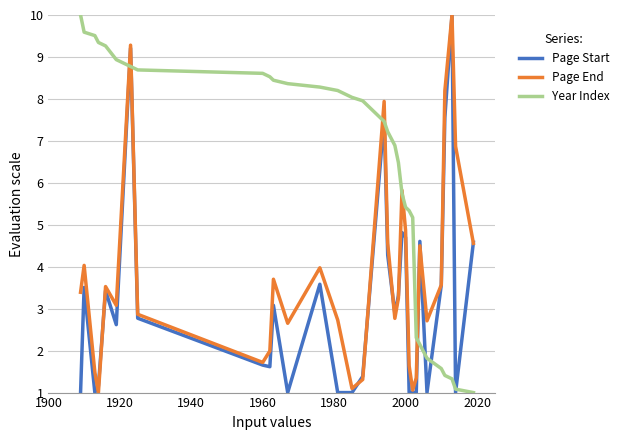

What is the sum of all Page End values?

121.5